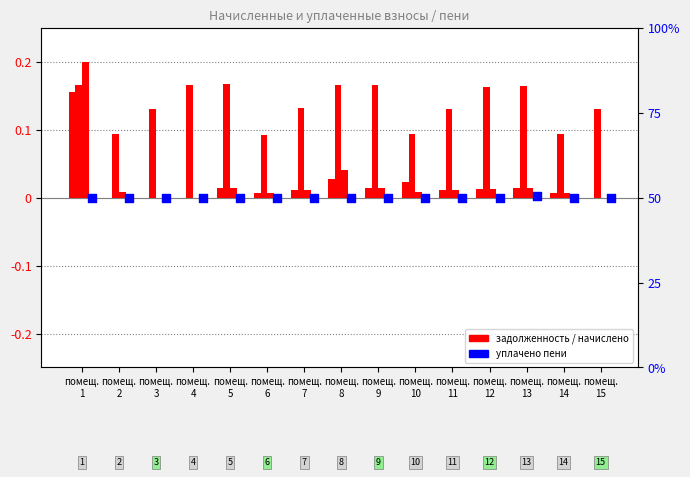

Which series reaches the maximum Y coordinate?

задолженность (пени)